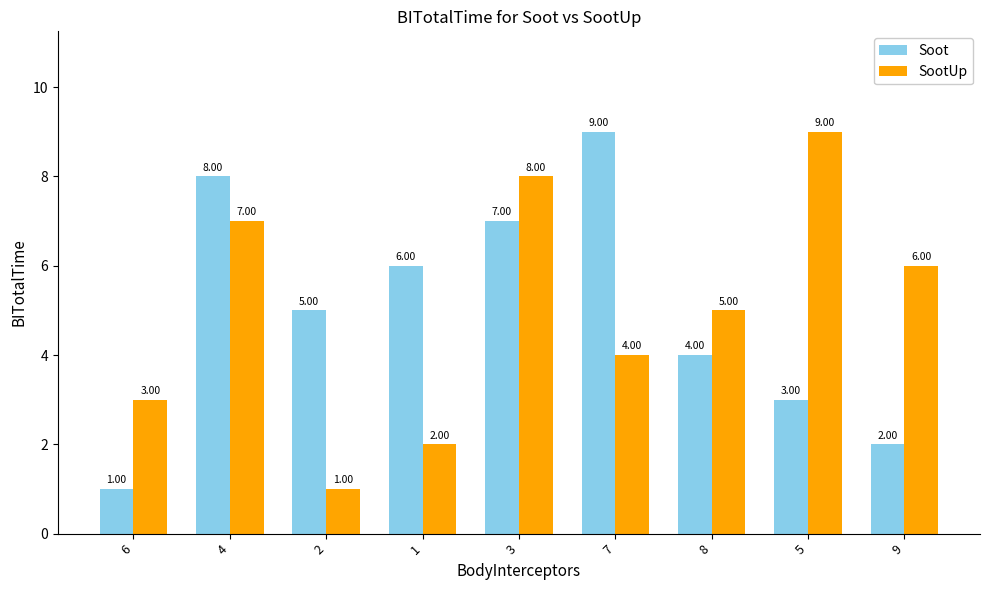

Which series changed the most between 8 and 9?

Soot